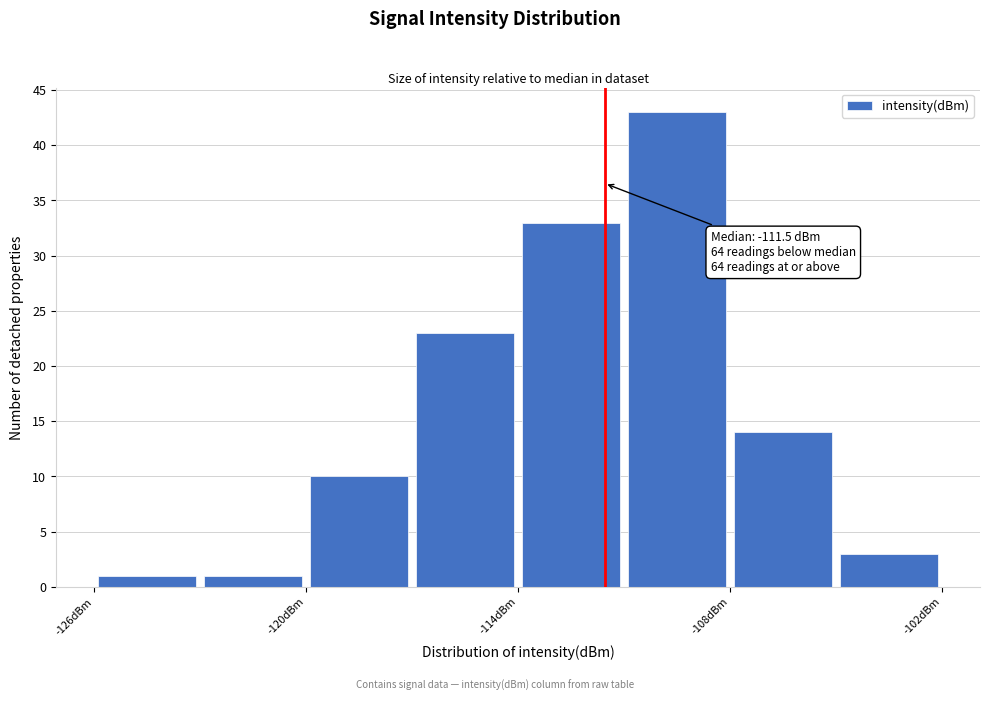

Around what value on the x-axis is the tallest bar? Give the approximate position of its centre, as read against the axis.

-109